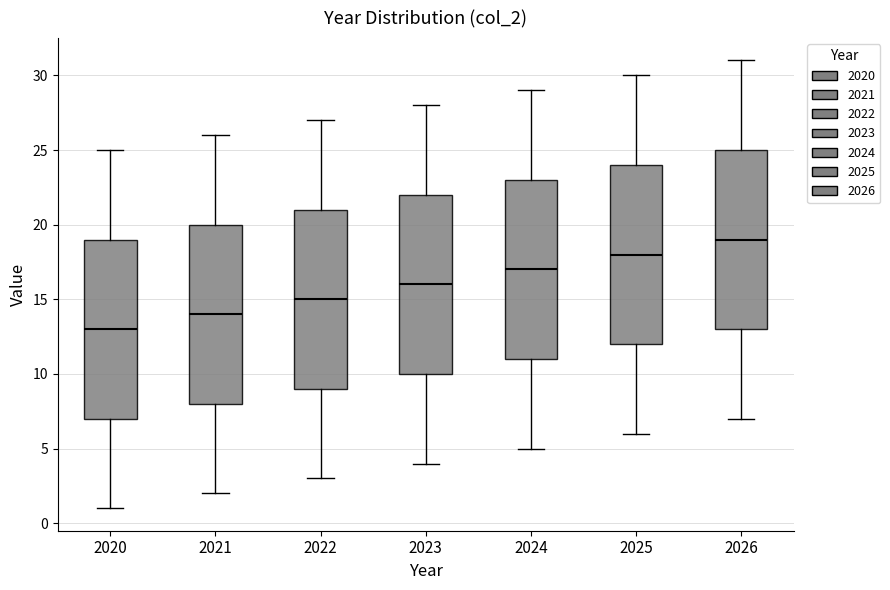

Reading left to right, transcribe this box plot: for each box, give where its median line is, the range the box spans, and where its two whiskers end, as read against the y-axis. The values are not printed on the chart, so give them approximately, as read against the axis.

2020: median 13, box 7 to 19, whiskers 1 to 25
2021: median 14, box 8 to 20, whiskers 2 to 26
2022: median 15, box 9 to 21, whiskers 3 to 27
2023: median 16, box 10 to 22, whiskers 4 to 28
2024: median 17, box 11 to 23, whiskers 5 to 29
2025: median 18, box 12 to 24, whiskers 6 to 30
2026: median 19, box 13 to 25, whiskers 7 to 31